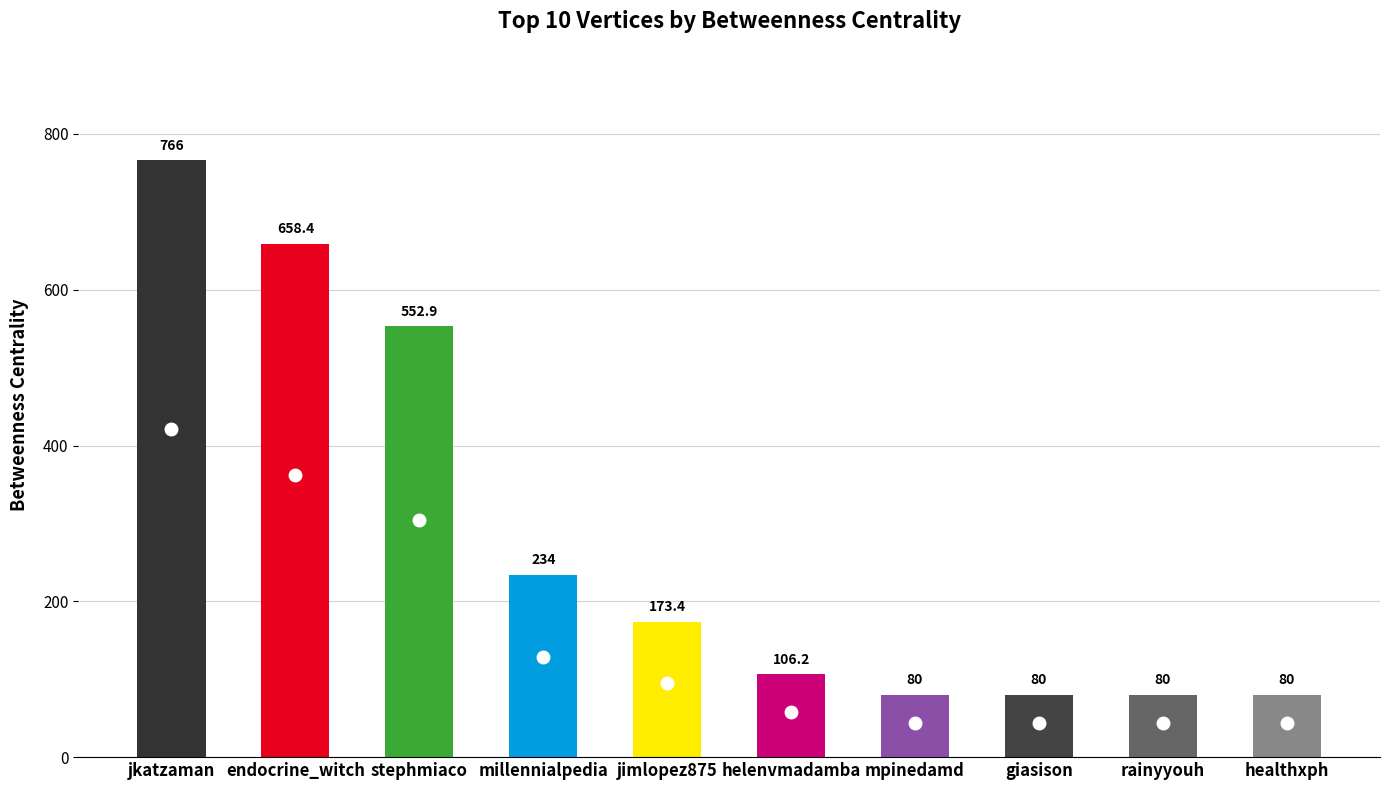

What is the change in value from jkatzaman to healthxph?

-686.0